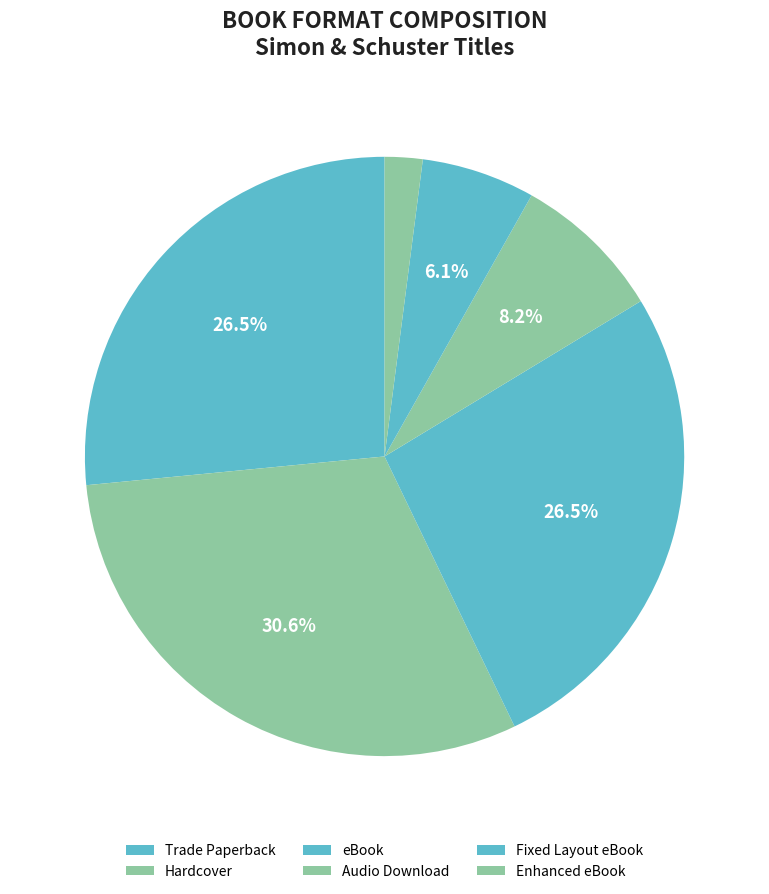

What is the largest slice in the pie chart?

Hardcover